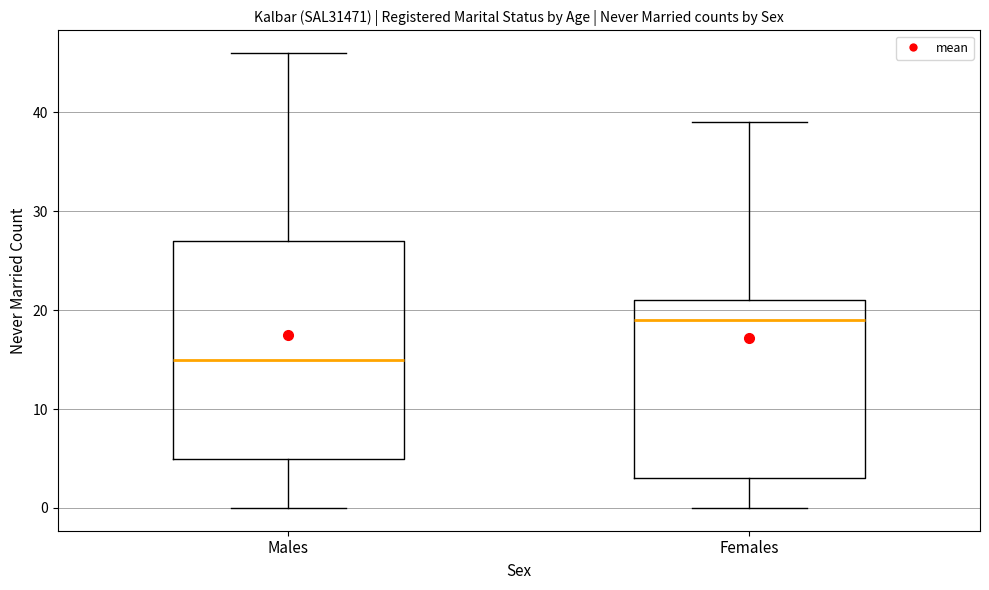

Where is the upper edge of the box for Males on the y-axis? The values are not printed on the chart, so give them approximately, as read against the axis.

27